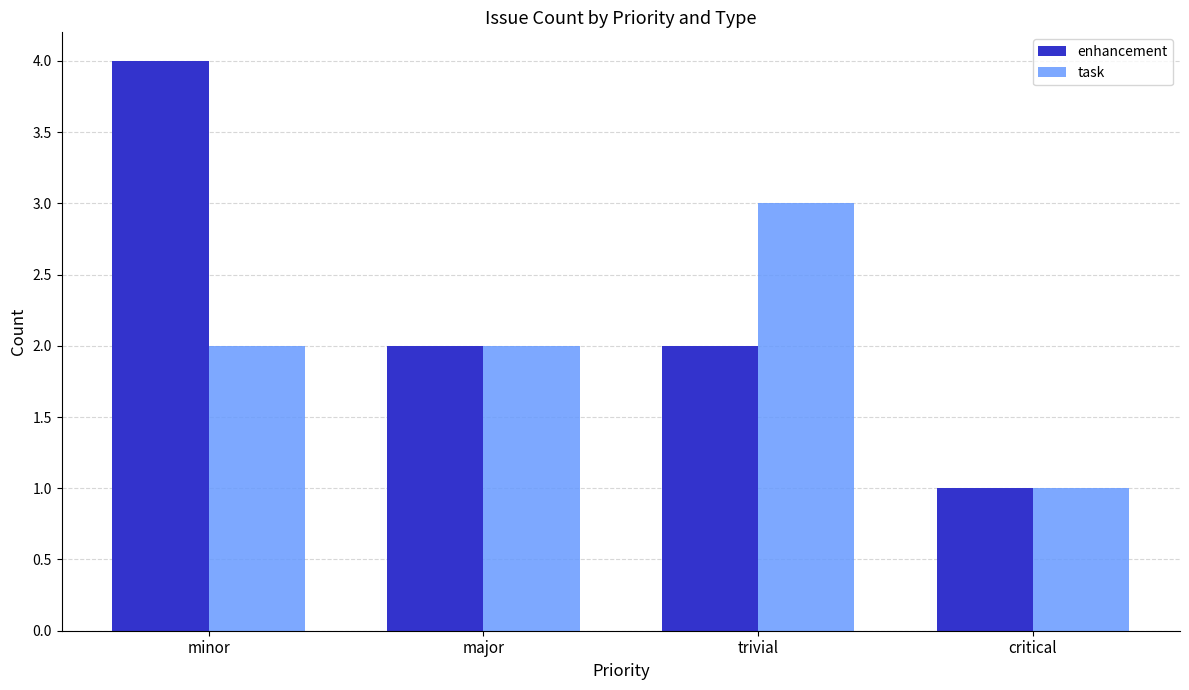

Reading right to left, transcribe all the data shown in this chart.

enhancement: critical=1	trivial=2	major=2	minor=4
task: critical=1	trivial=3	major=2	minor=2